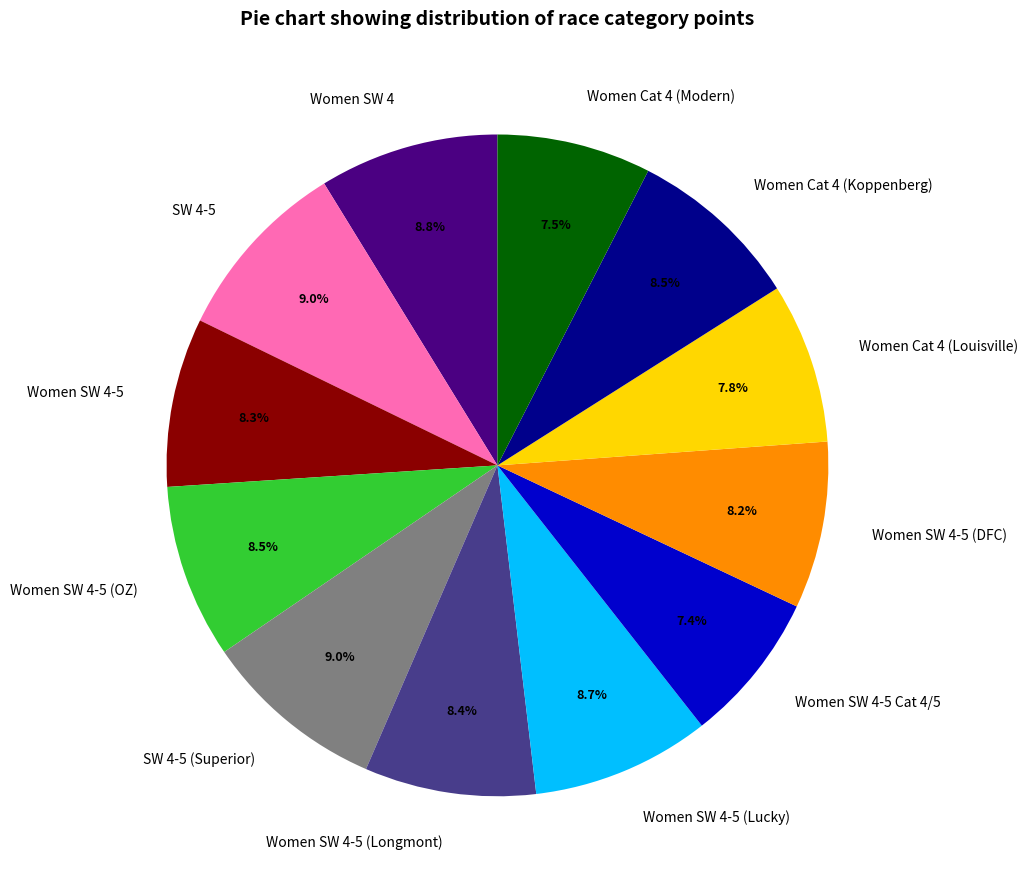

How many slices are in this pie chart?

12